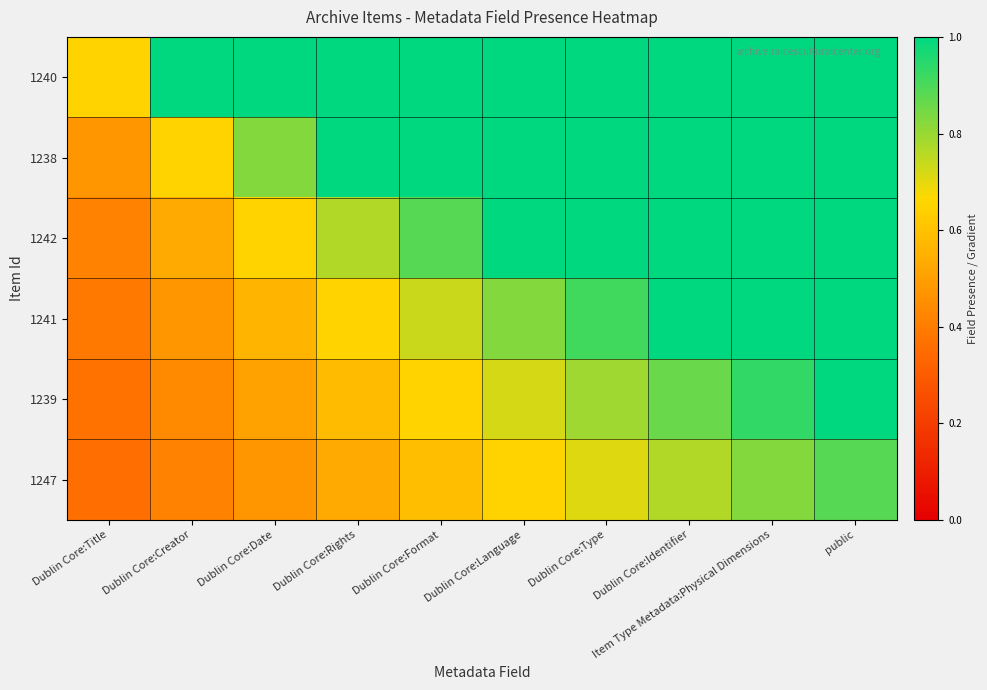

Rank the series by their average value, from lowest to highest.

1247, 1239, 1241, 1242, 1238, 1240